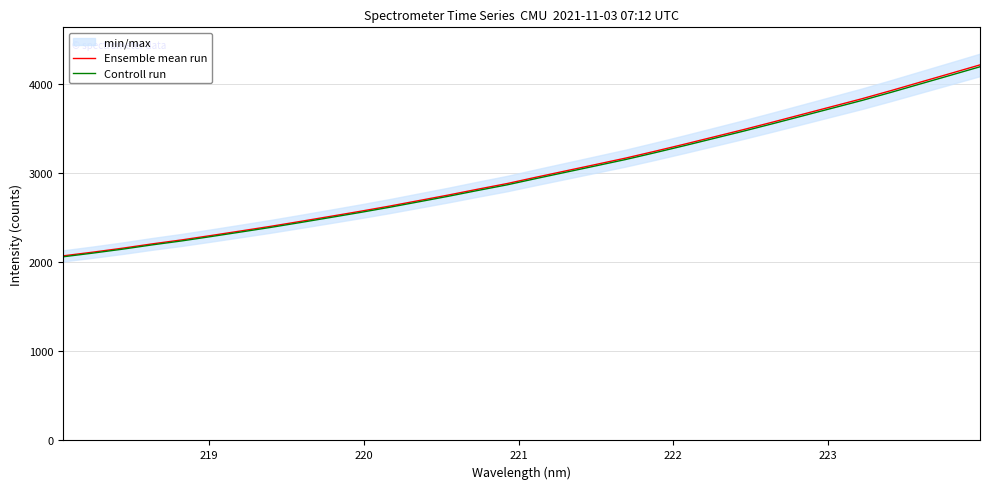

What is the lowest value of the Ensemble mean run series?

2071.1